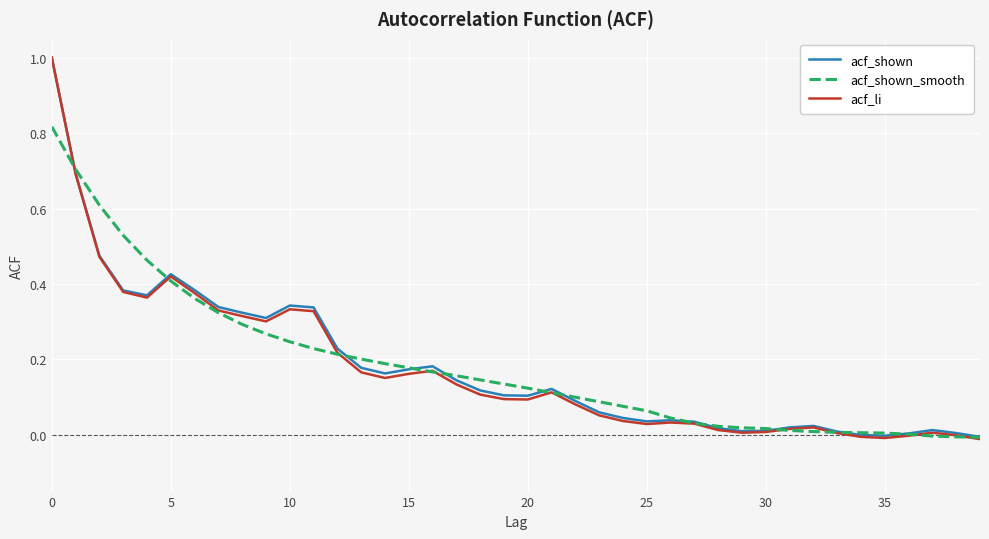

What are all the series names shown in the legend?

acf_shown, acf_shown_smooth, acf_li